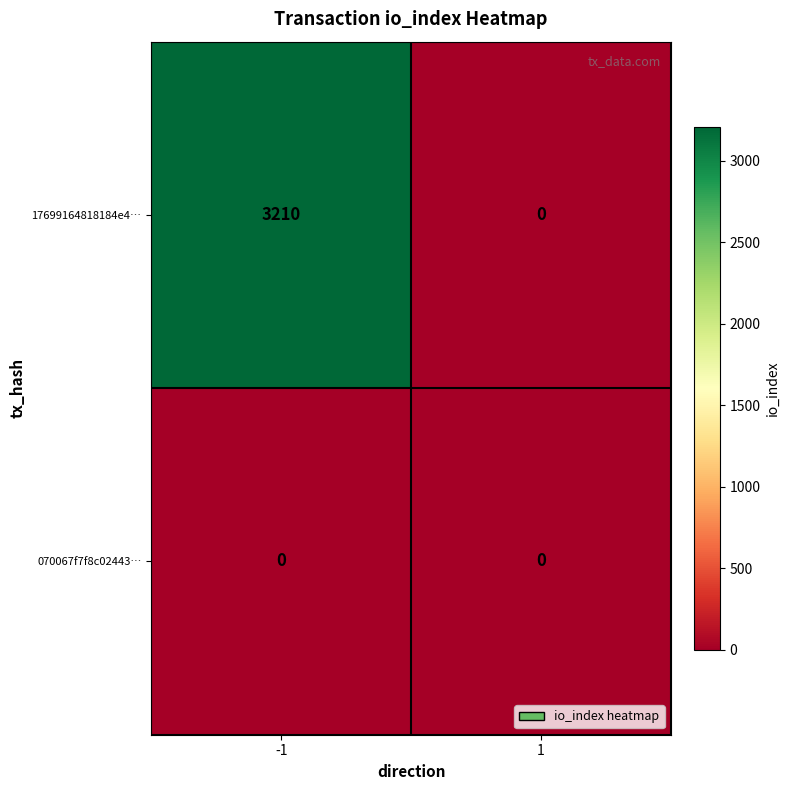

List the series in order of their peak value, lowest first.

070067f7f8c02443…, 17699164818184e4…